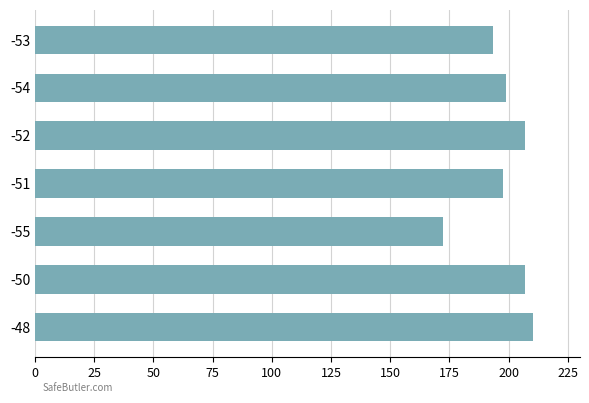

What is the minimum value shown in the chart?

172.5